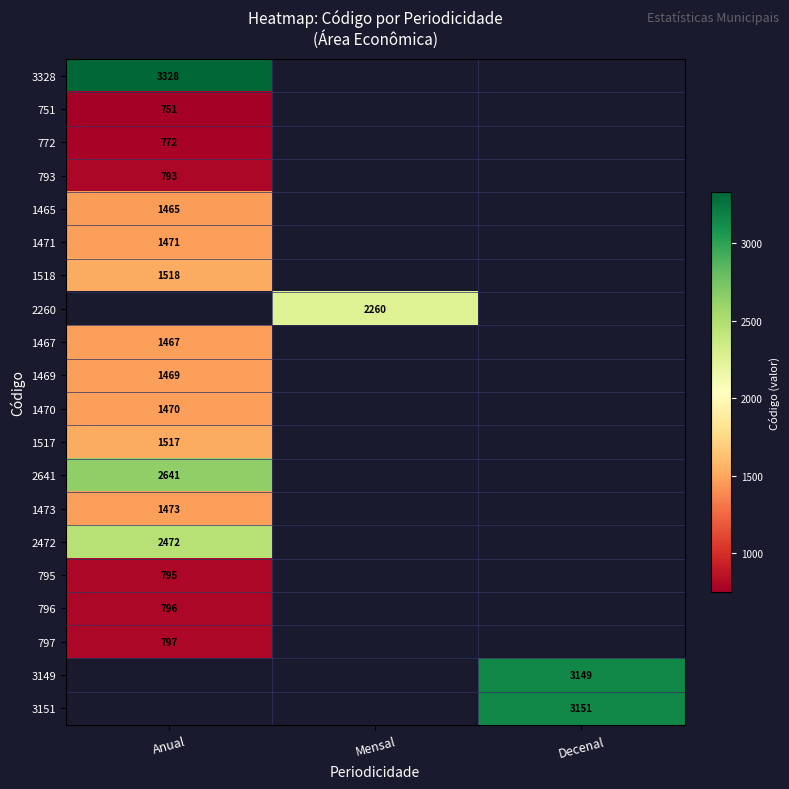

The value of 1469 at Anual is 1469. True or false?

True